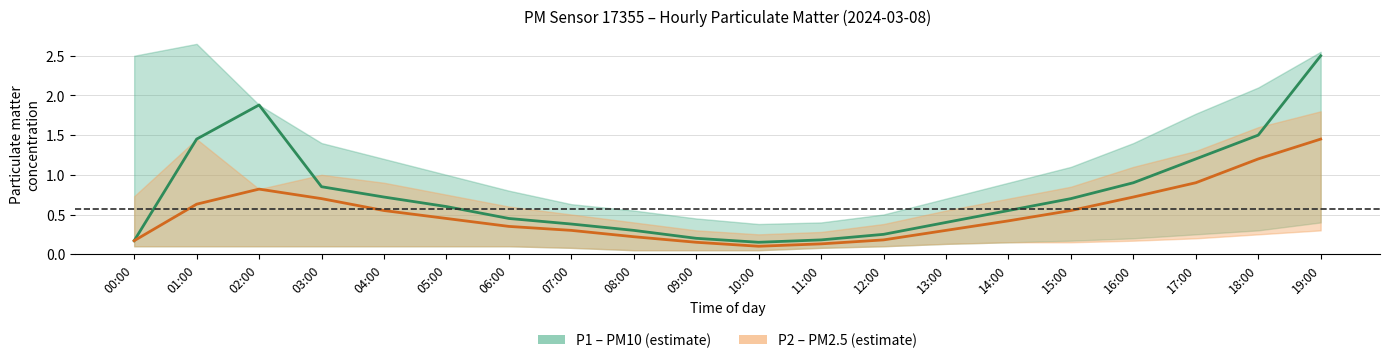

What is the difference between the P2 centre values at 10:00 and 19:00?

1.3